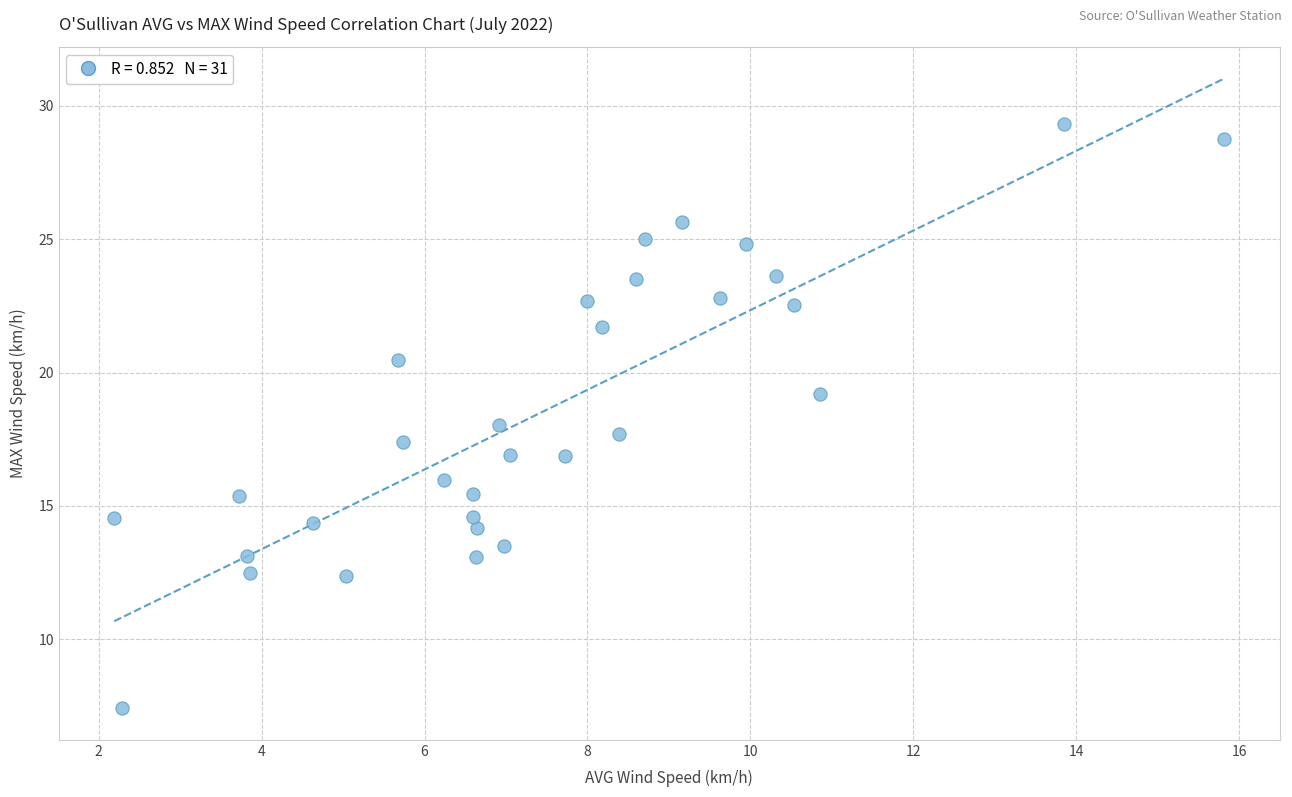

What is the range of Y values (max minus min)?

21.9